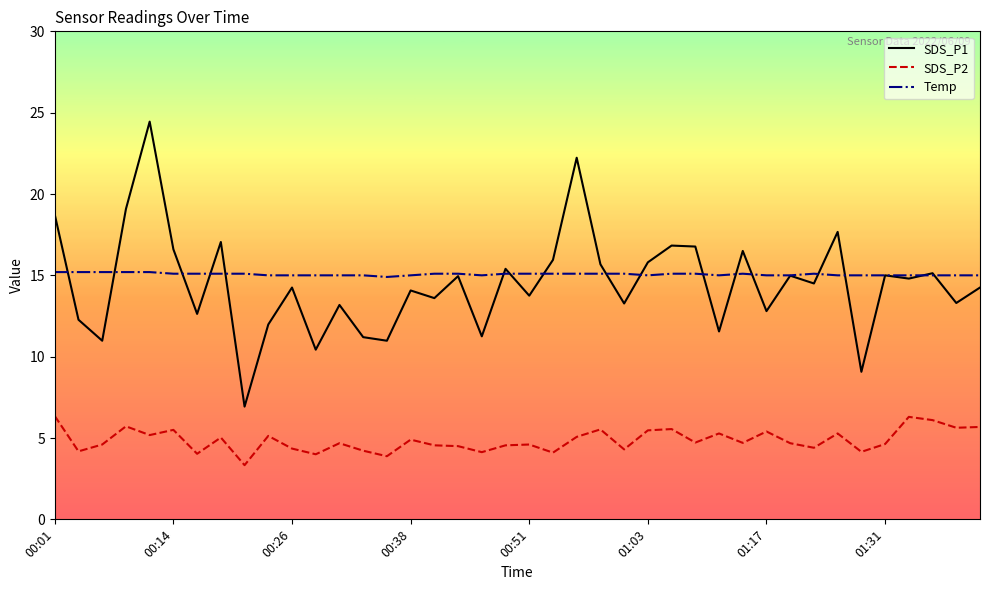

True or false: SDS_P2 and Temp cross at least once.

False